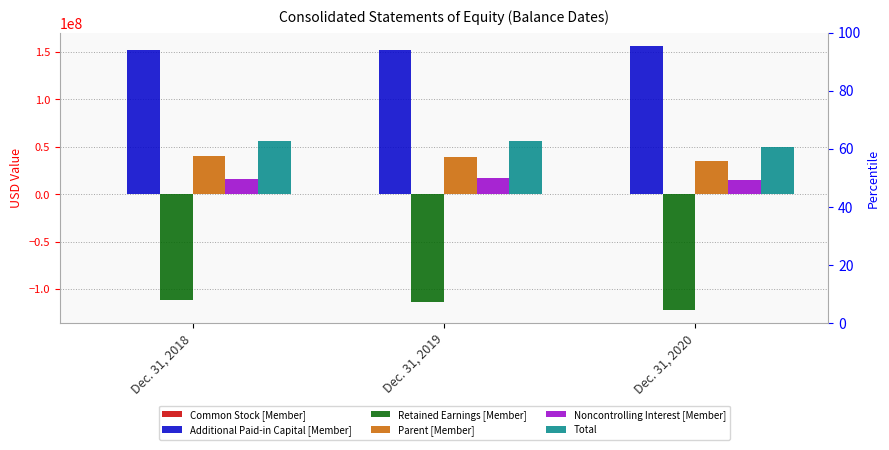

Does the chart contain any negative values?

Yes